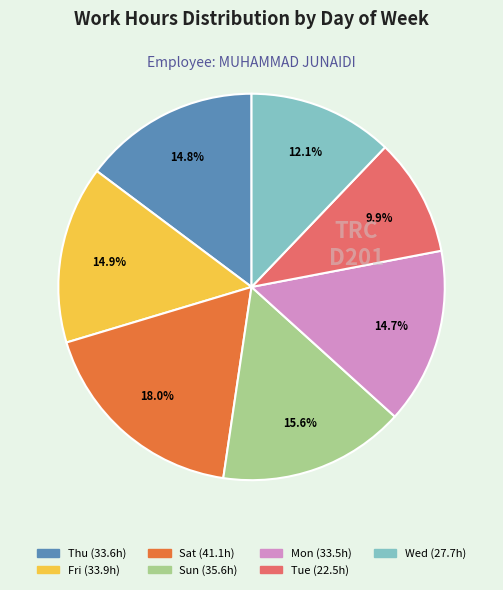

Which category has the biggest portion of the pie?

Sat